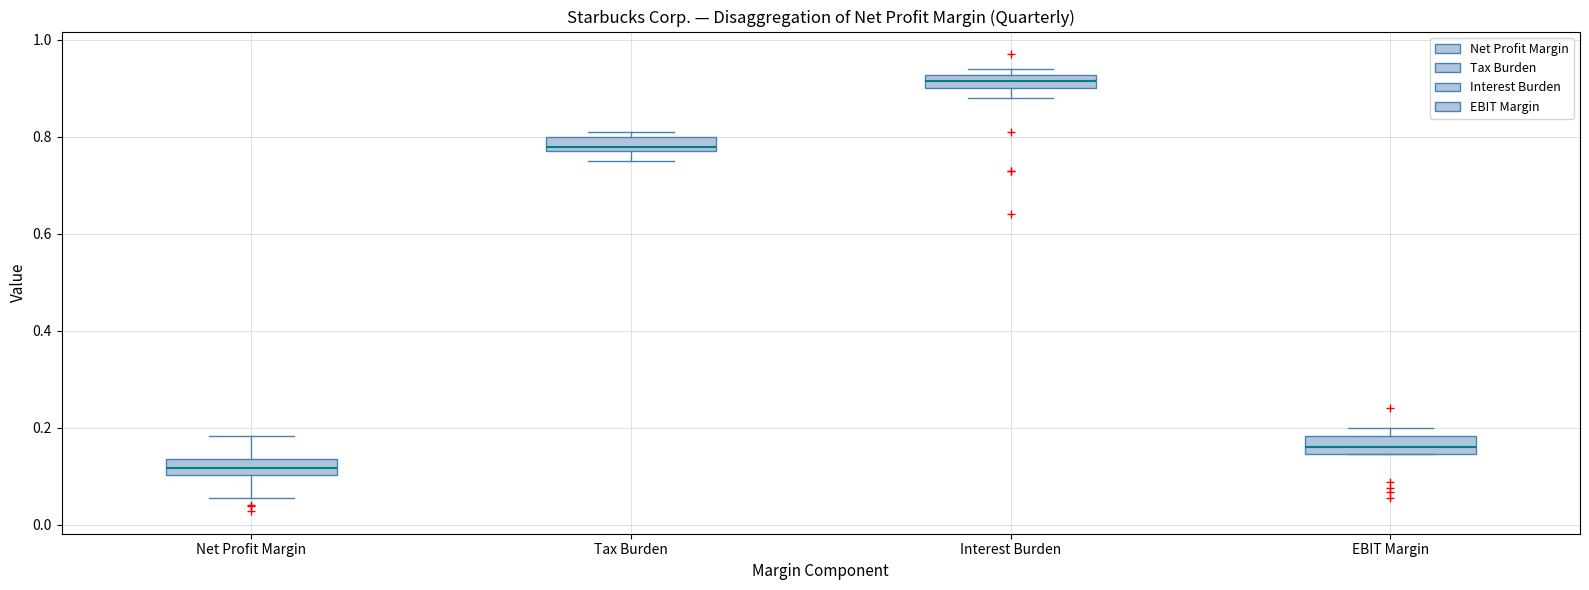

Where is the lower edge of the box for EBIT Margin on the y-axis? The values are not printed on the chart, so give them approximately, as read against the axis.

0.14